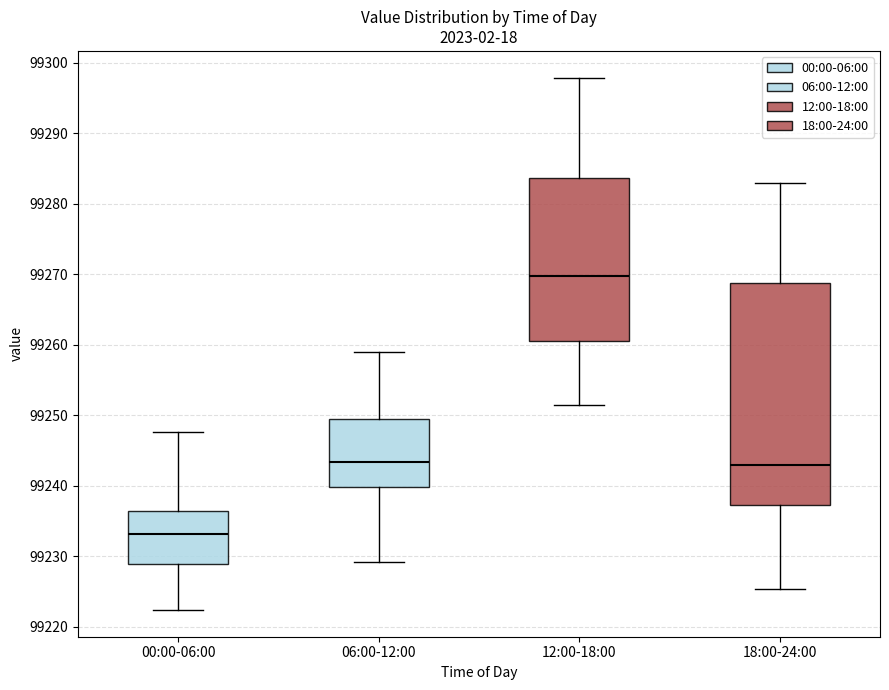

Reading left to right, transcribe this box plot: for each box, give where its median line is, the range the box spans, and where its two whiskers end, as read against the y-axis. The values are not printed on the chart, so give them approximately, as read against the axis.

00:00-06:00: median 99233, box 99229 to 99236, whiskers 99222 to 99248
06:00-12:00: median 99243, box 99240 to 99249, whiskers 99229 to 99259
12:00-18:00: median 99270, box 99261 to 99284, whiskers 99251 to 99298
18:00-24:00: median 99243, box 99237 to 99269, whiskers 99225 to 99283